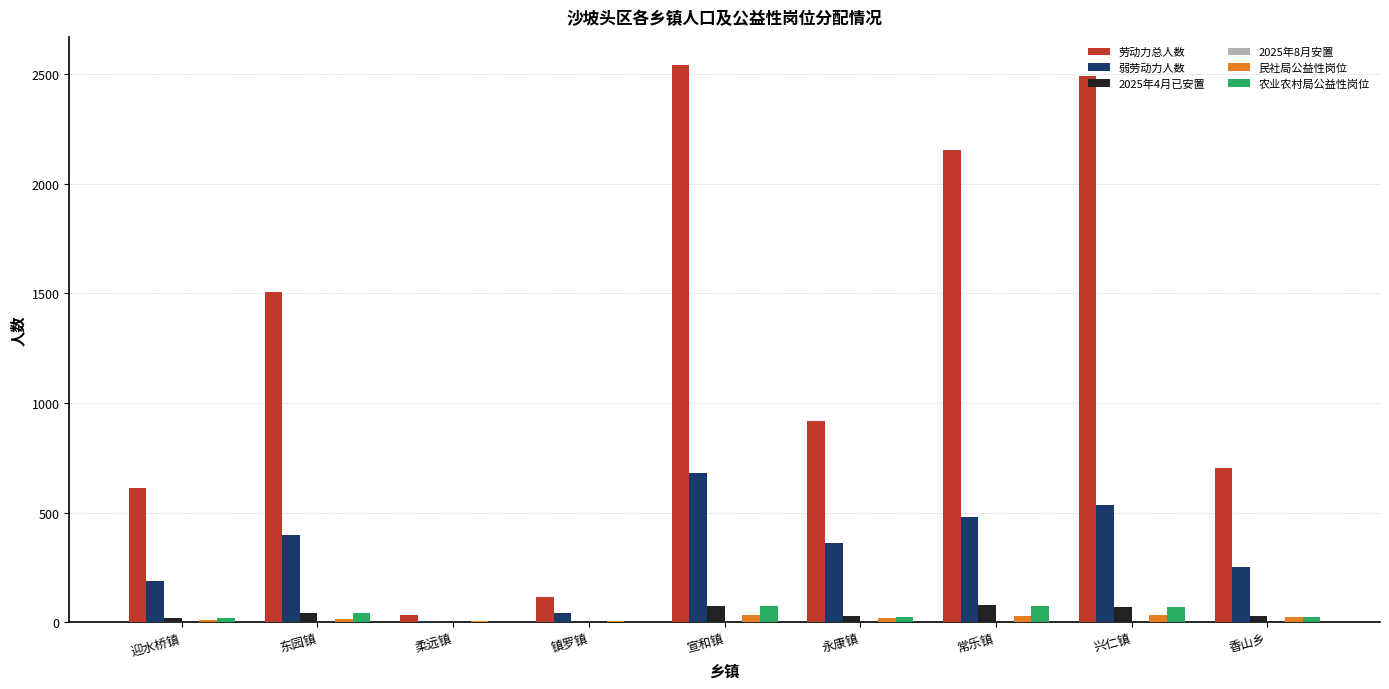

What is the greatest value displayed?

2543